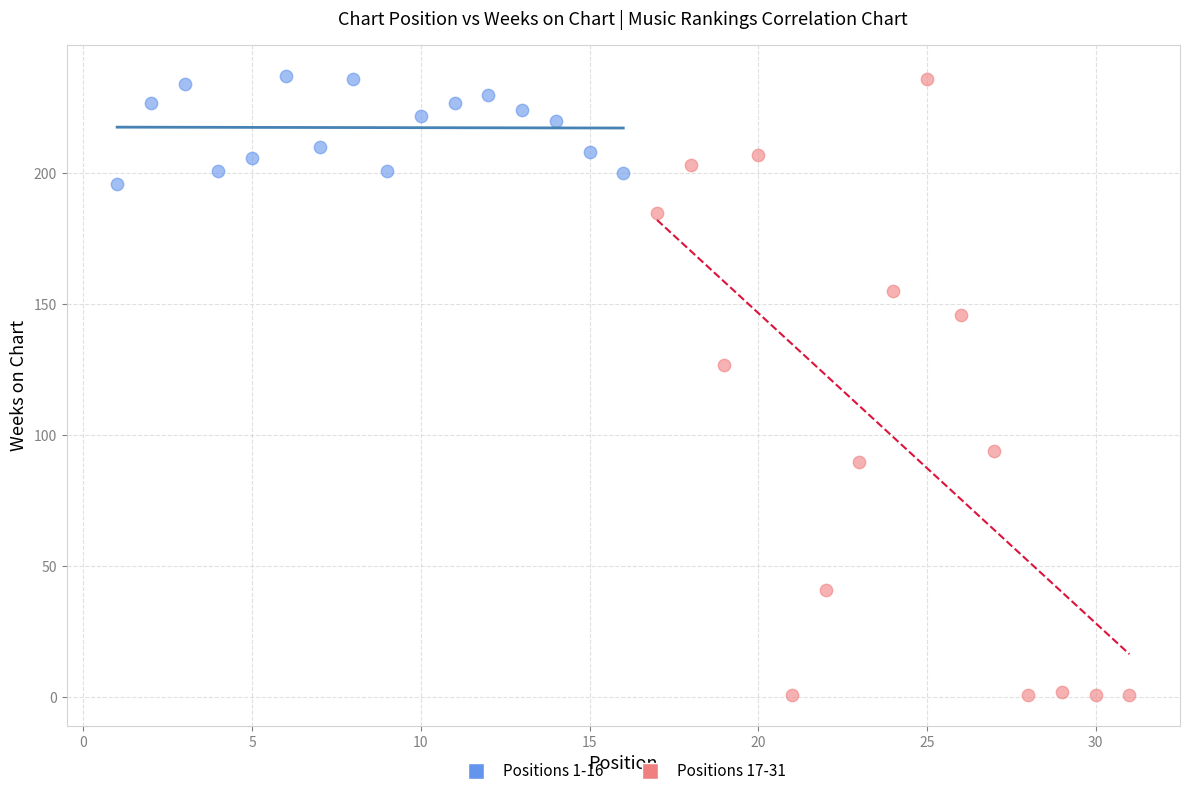

Which series has the widest spread of Y values?

Positions 17-31